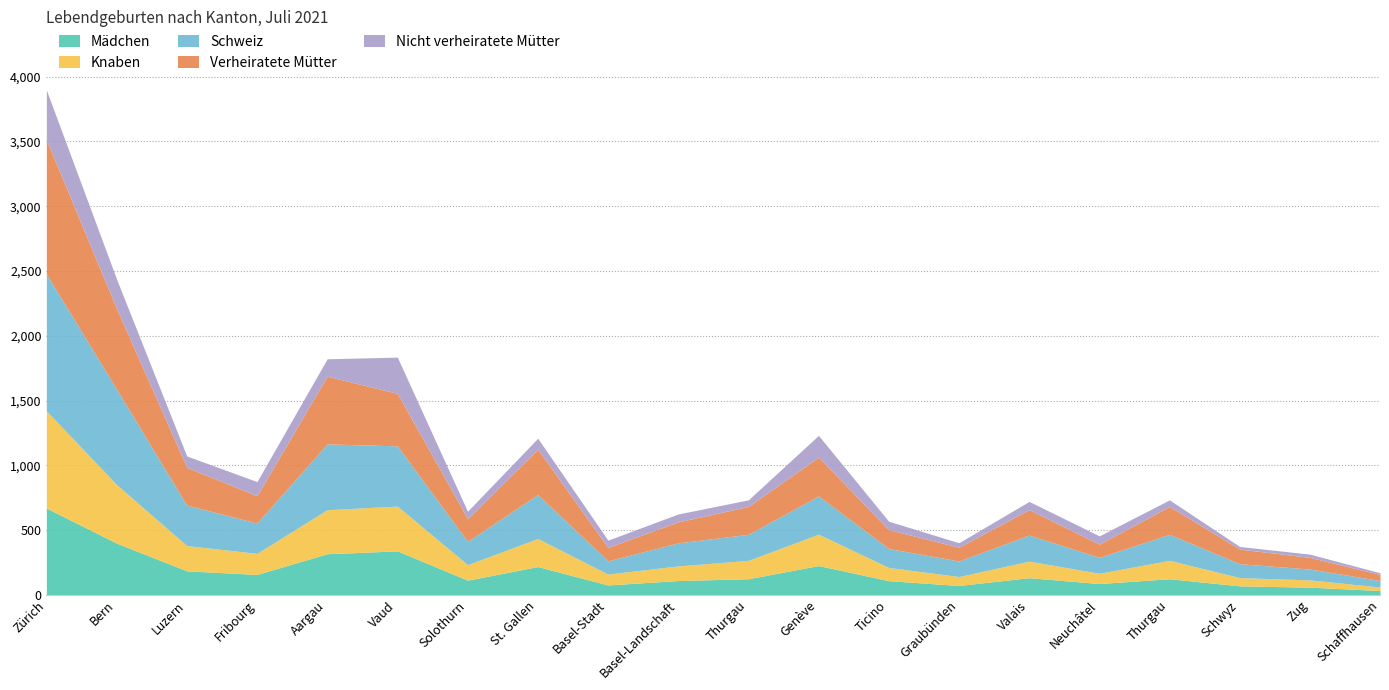

The Mädchen series shows 28 at Graubünden. True or false?

False